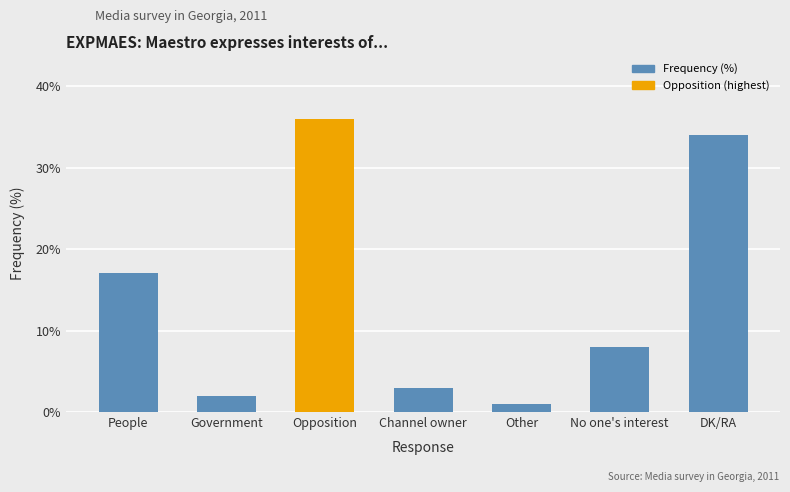

Reading left to right, transcribe all the data shown in this chart.

17	2	36	3	1	8	34